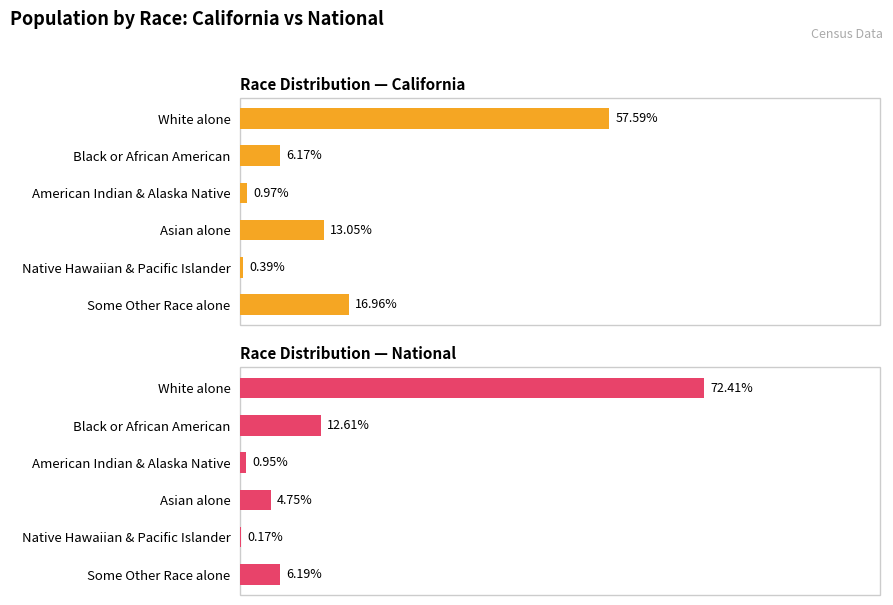

What is the maximum value for California?

57.6